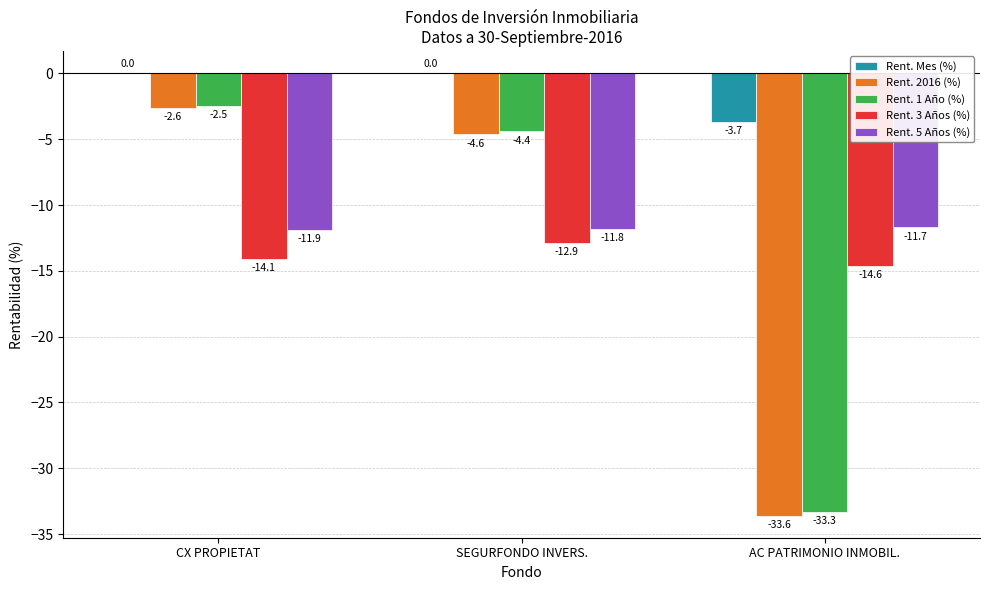

What is the sum of all Rent. 3 Años (%) values?

-41.6